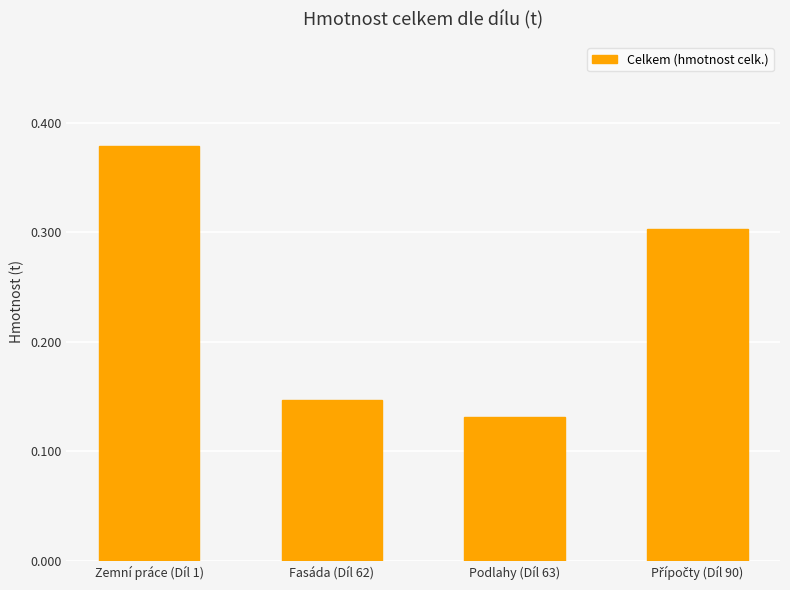

Which category has the lowest value across all series?

Podlahy (Díl 63)